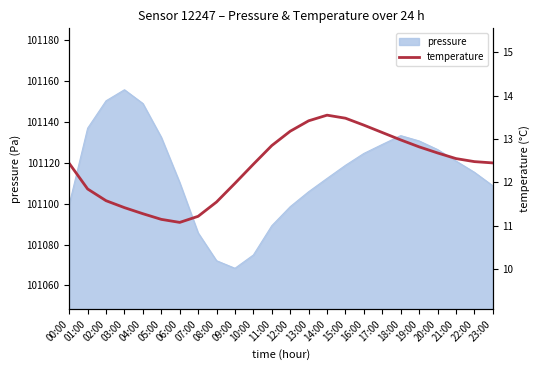

What is the difference between the values at 03:00 and 16:00?

1.9